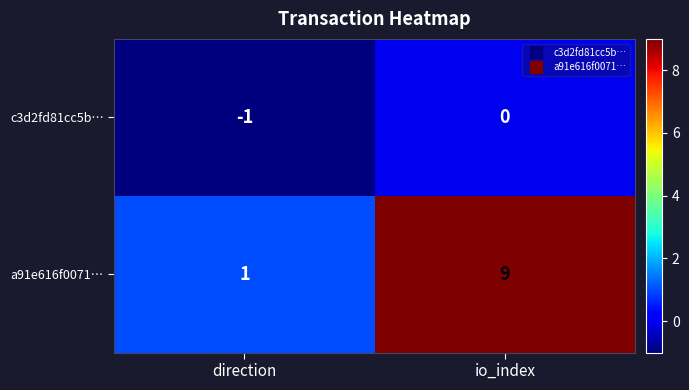

Reading left to right, extract all data points from this chart.

c3d2fd81cc5b…: direction=-1	io_index=0
a91e616f0071…: direction=1	io_index=9